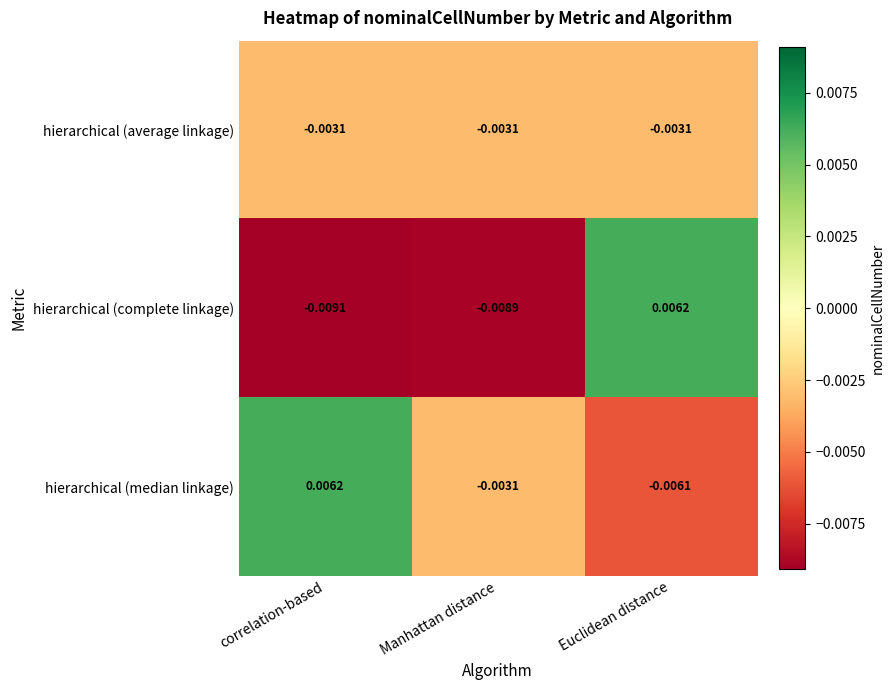

Rank the series by their average value, from highest to lowest.

hierarchical (median linkage), hierarchical (average linkage), hierarchical (complete linkage)